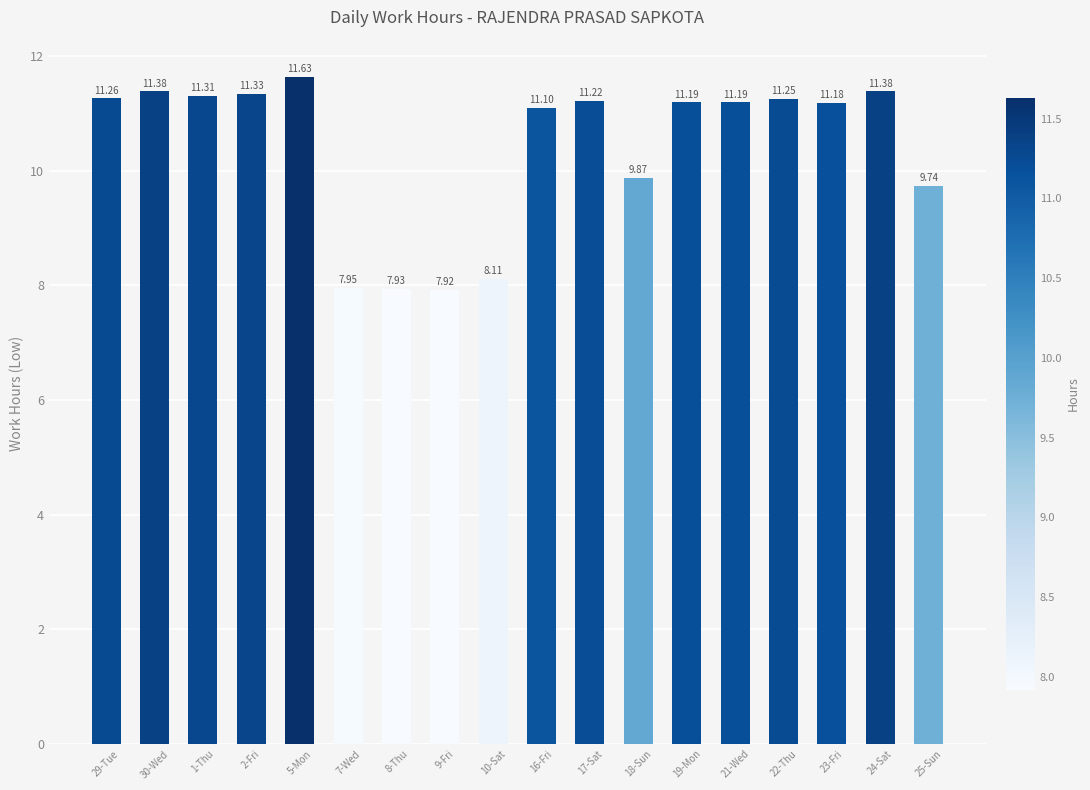

What is the label of the 7th bar from the left?

8-Thu